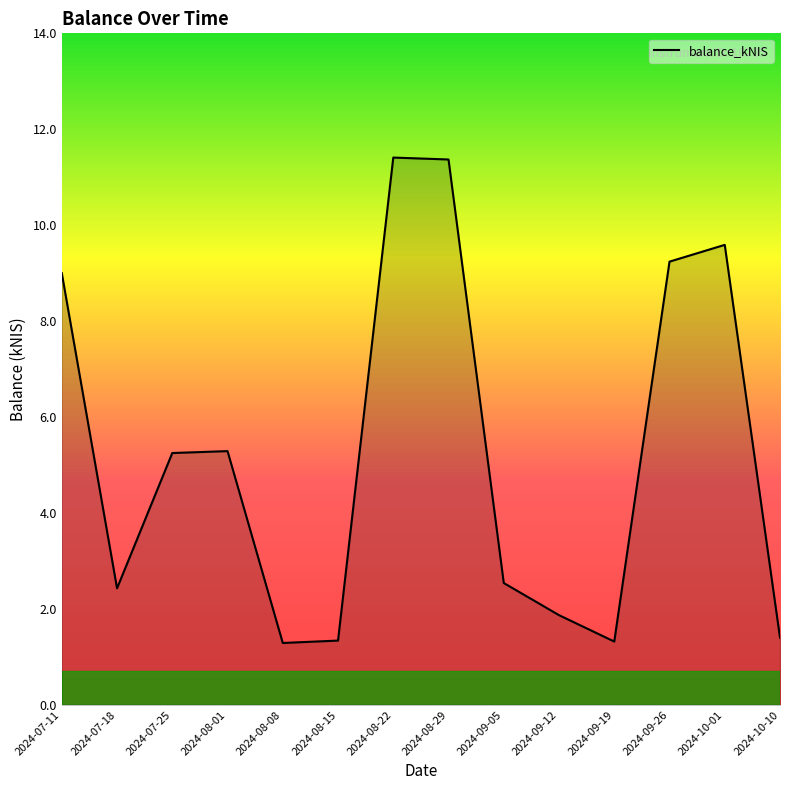

Does the chart display data point markers on the line(s)?

No